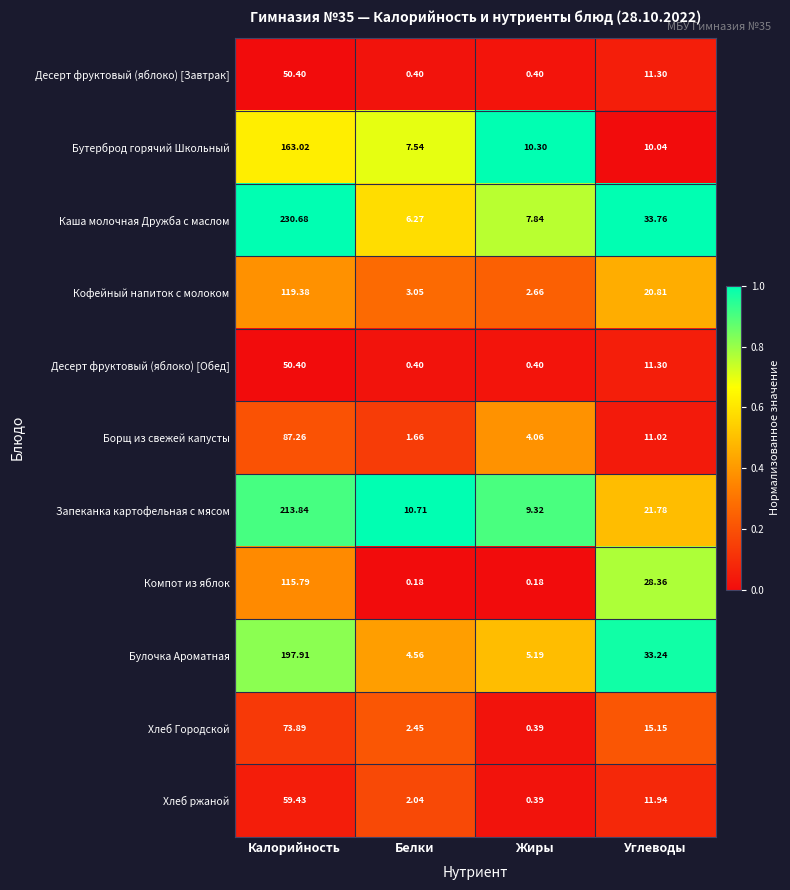

Between Калорийность and Белки, which series saw the biggest shift?

Каша молочная Дружба с маслом